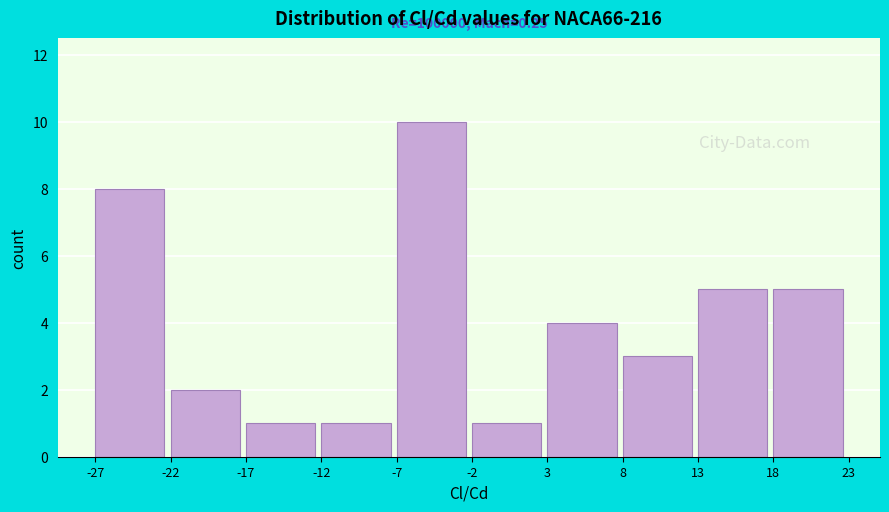

Over which range of the x-axis is the bar tallest?

-7 to -2